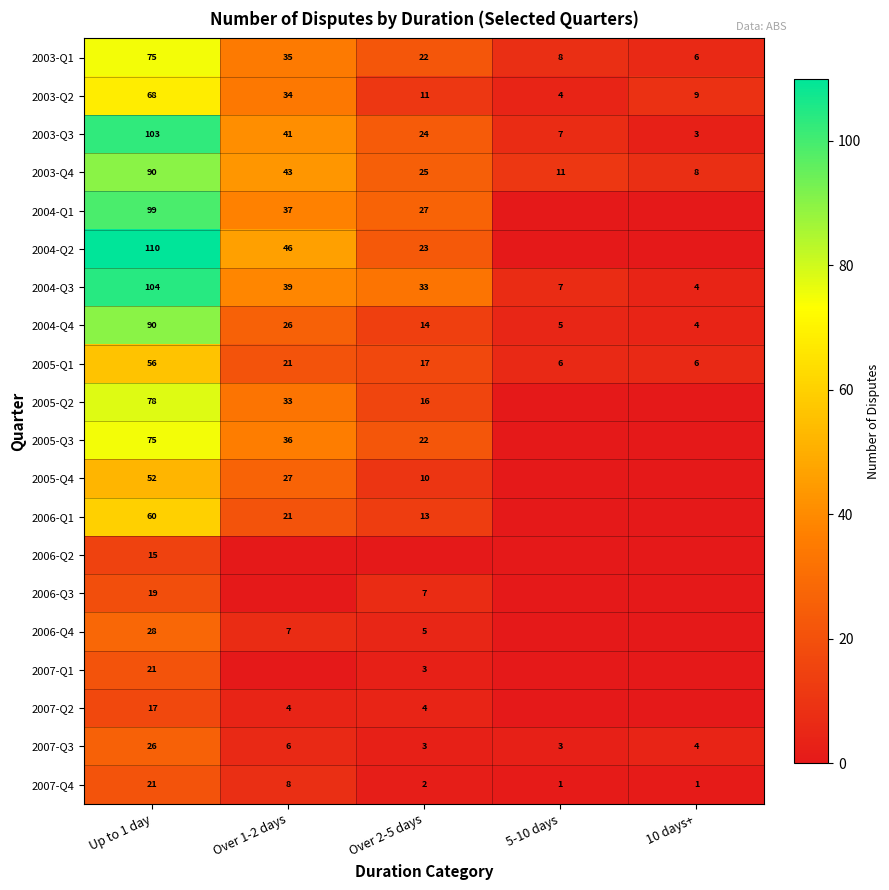

At which label does 2005-Q1 first exceed 17?

Up to 1 day